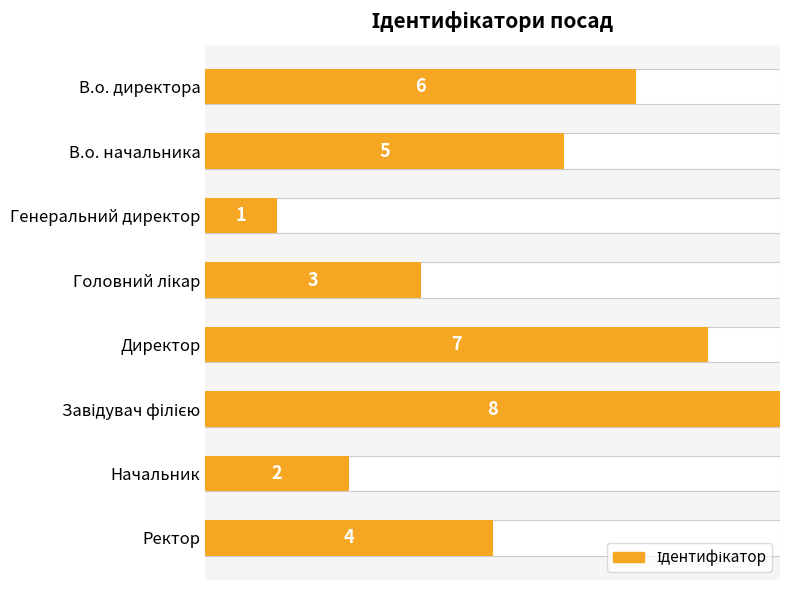

What is the value of the 7th bar from the left?

2